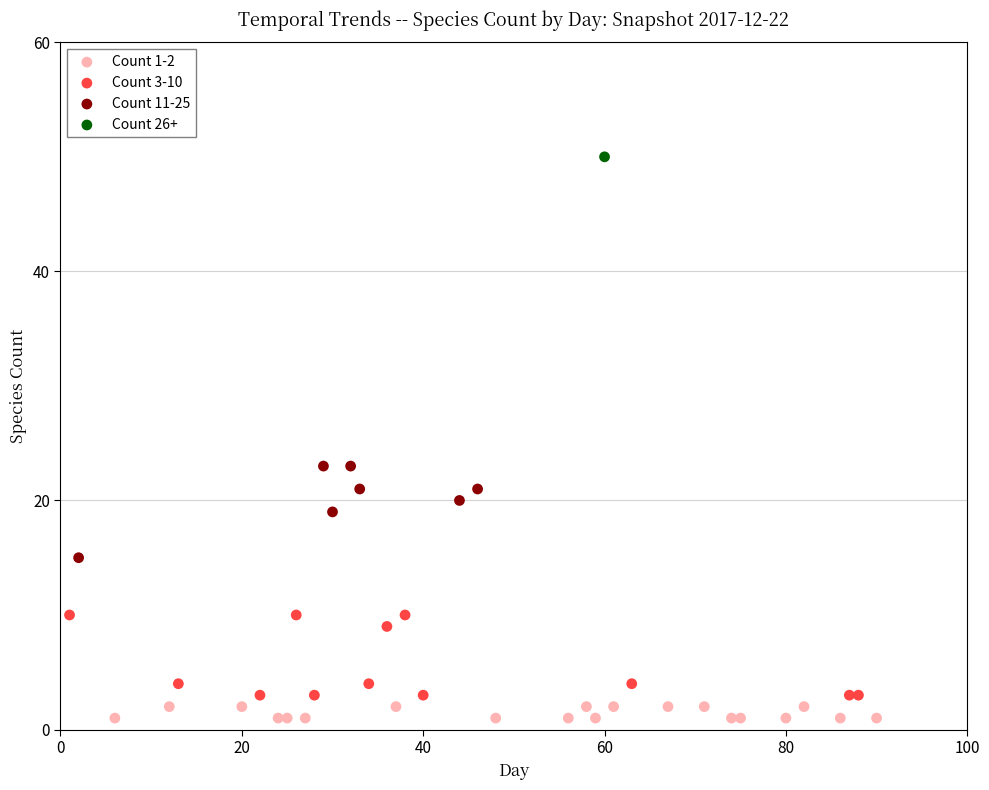

What are all the series names shown in the legend?

Count 1-2, Count 3-10, Count 11-25, Count 26+